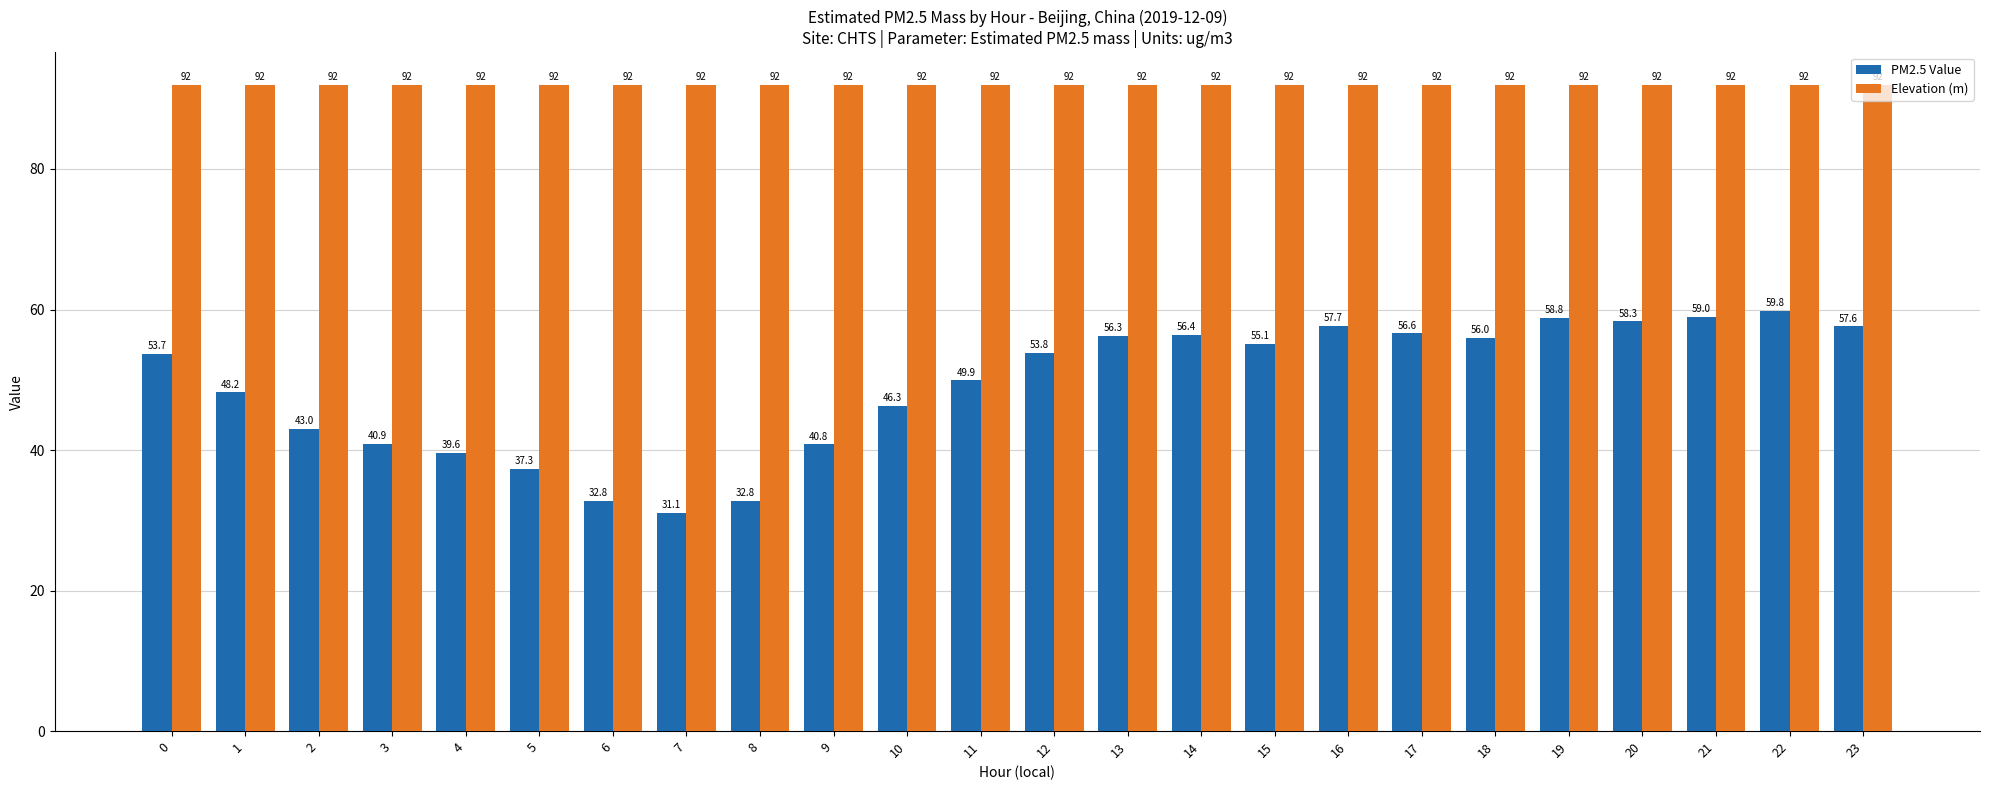

At which category is the sum across all series the highest?

22